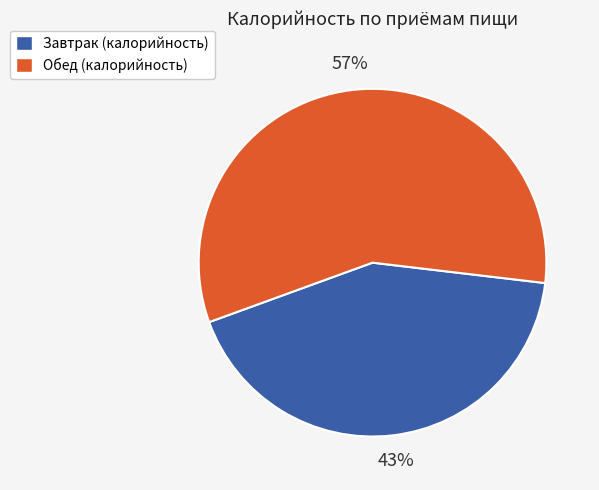

To the nearest percent, what is the average slice percentage?

50%